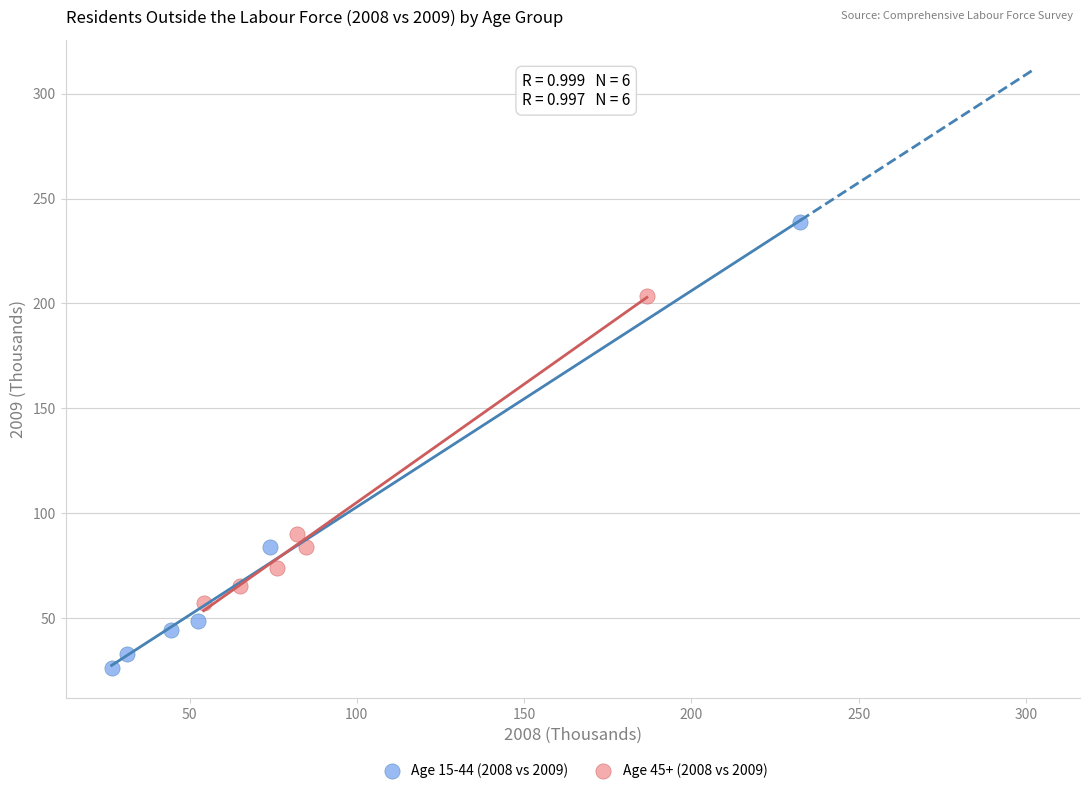

Which series reaches the minimum Y coordinate?

Age 15-44 (2008 vs 2009)